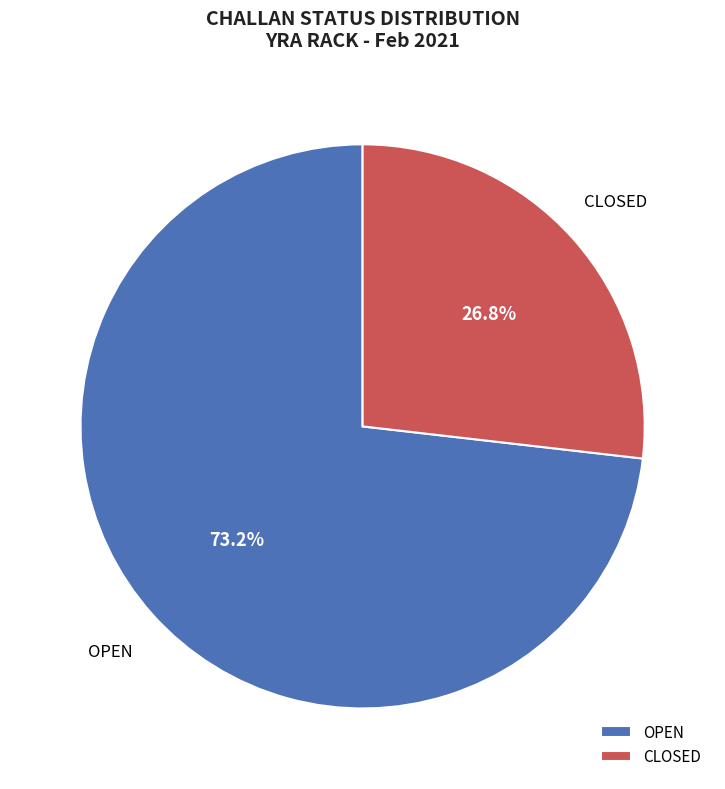

Rank the categories by value from highest to lowest.

OPEN, CLOSED